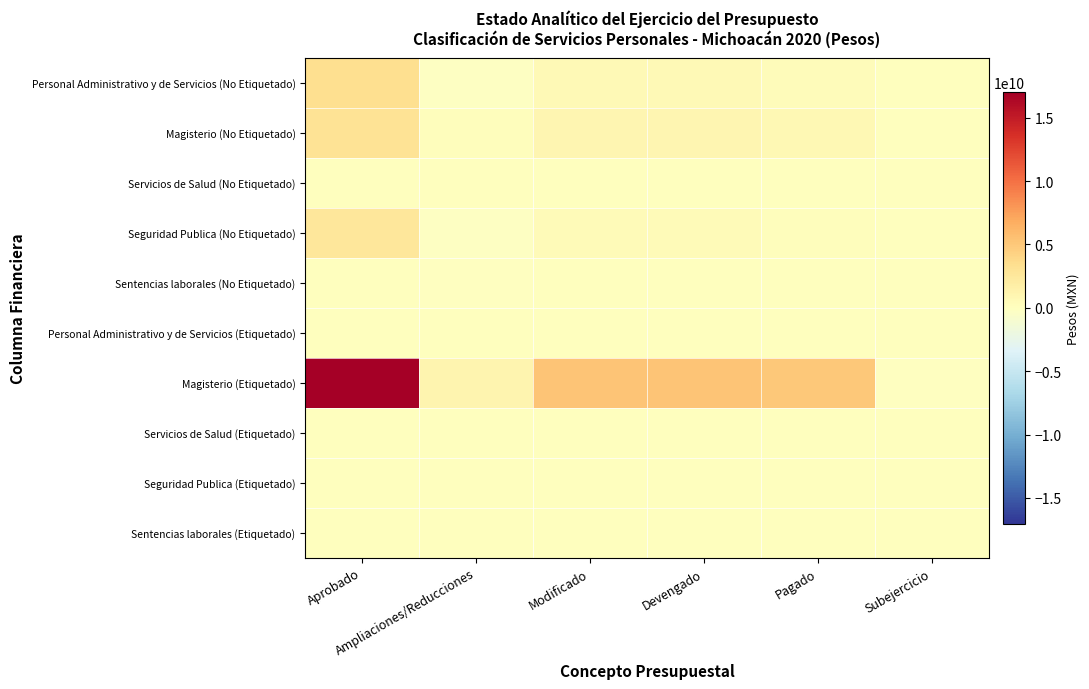

What is the greatest value displayed?

17034762134.0